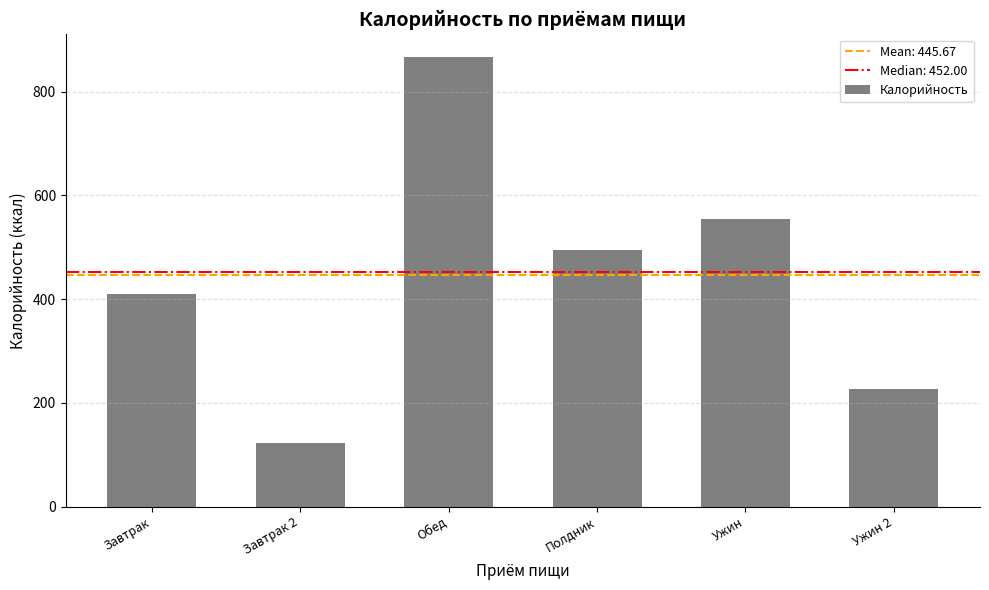

How many bars are there in total?

6